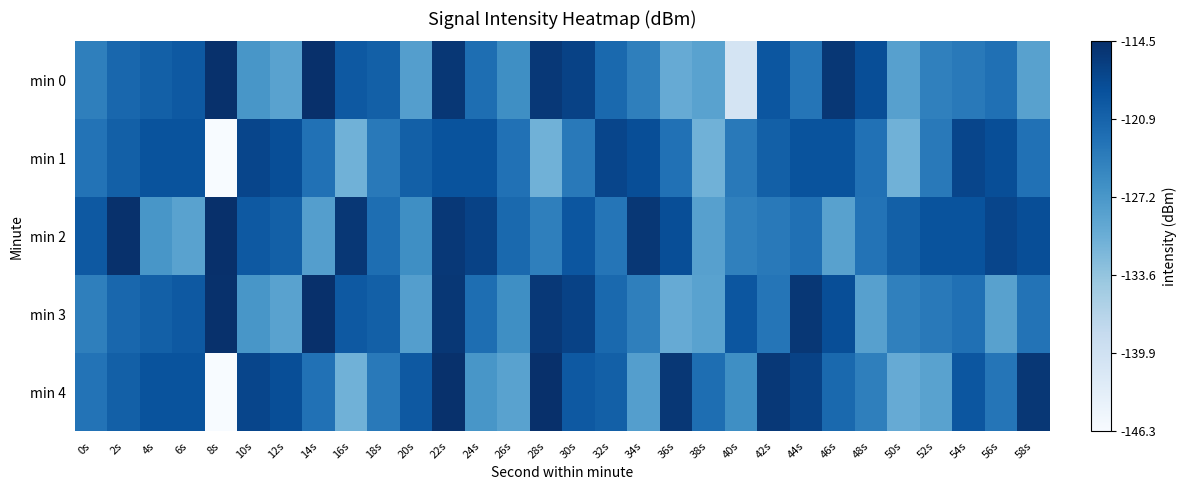

Rank the series at 56s from lowest to highest value.

min 3, min 4, min 0, min 1, min 2